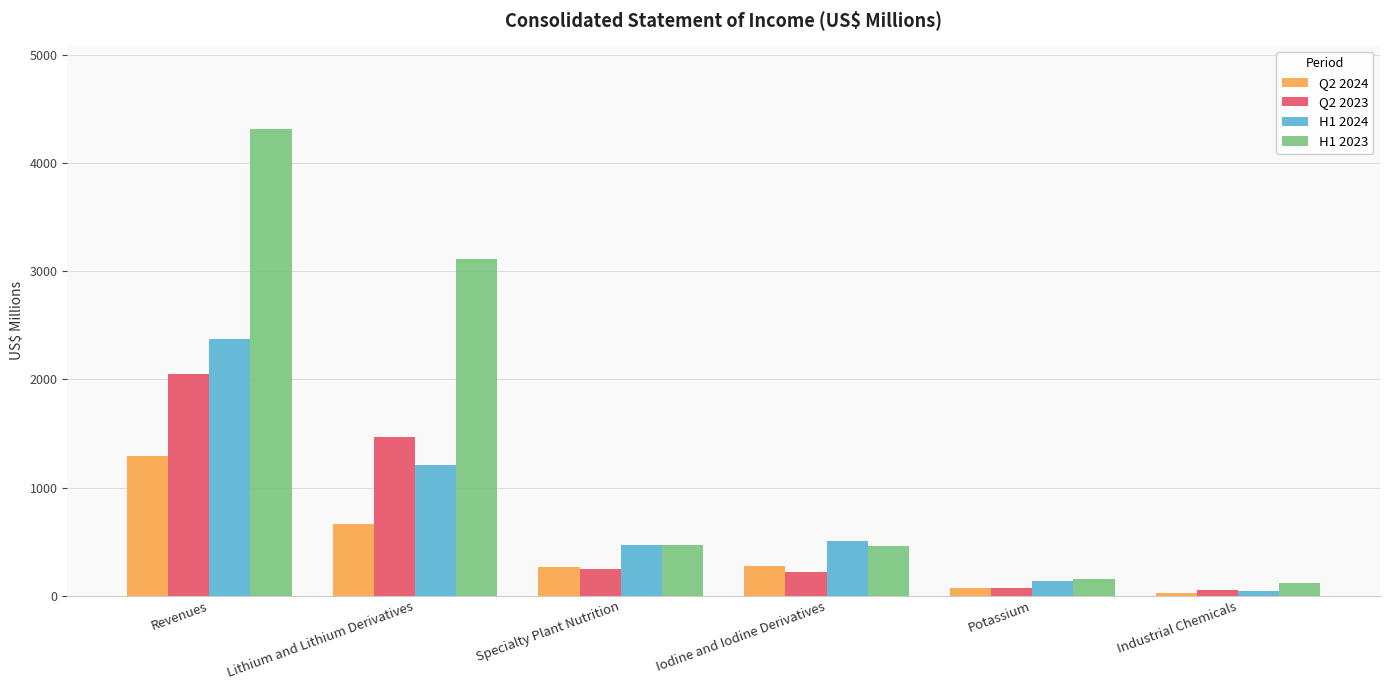

What is the value of the Q2 2024 bar at the 3rd from the left?

260.5